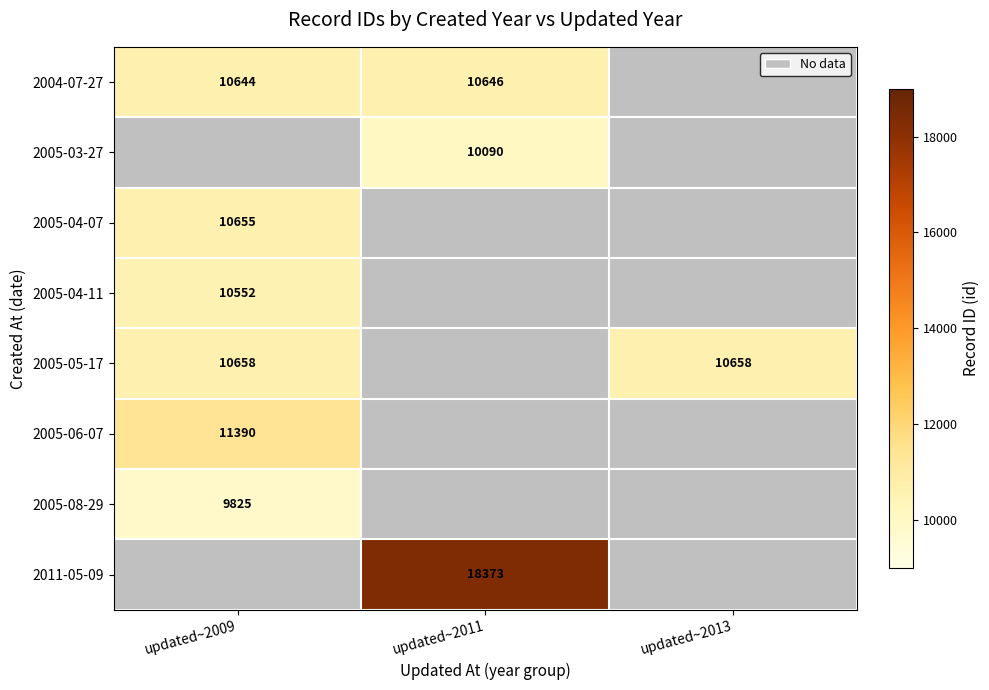

Is the value of 2005-04-07 at updated~2009 greater than the value of 2005-08-29 at updated~2009?

Yes